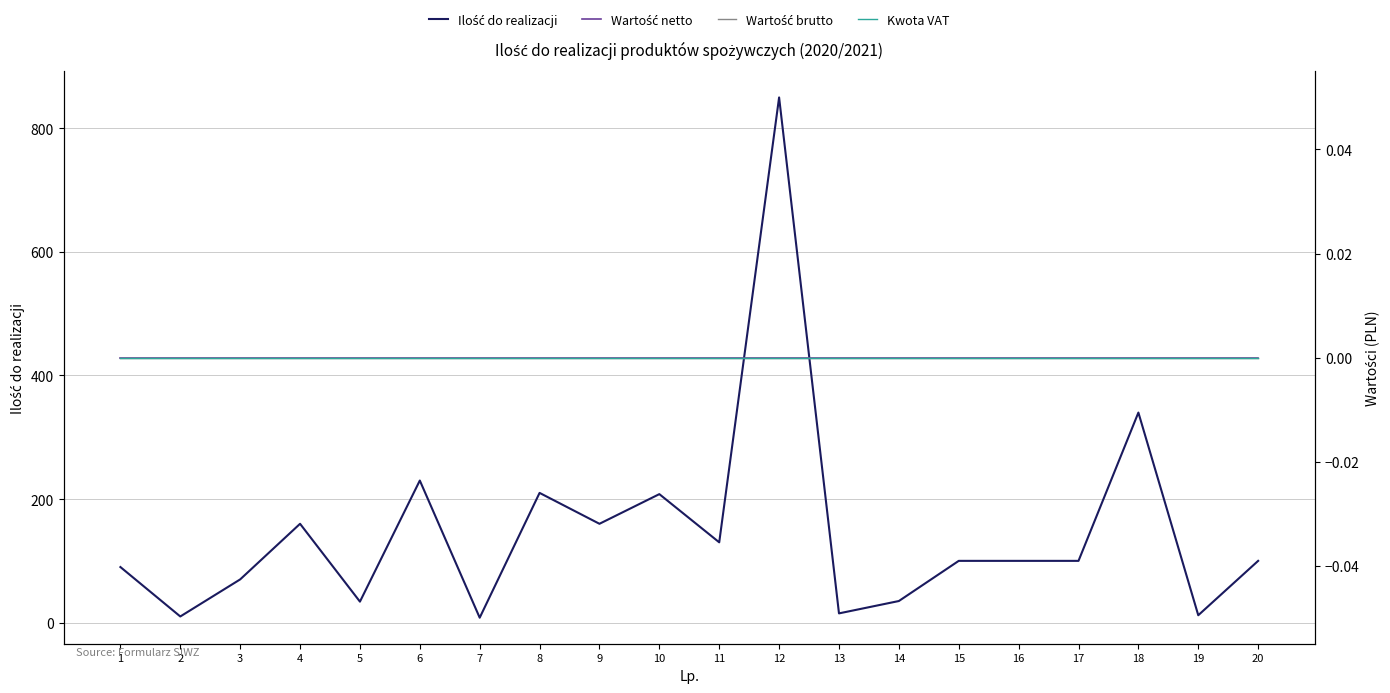

How many categories are shown in the chart?

20